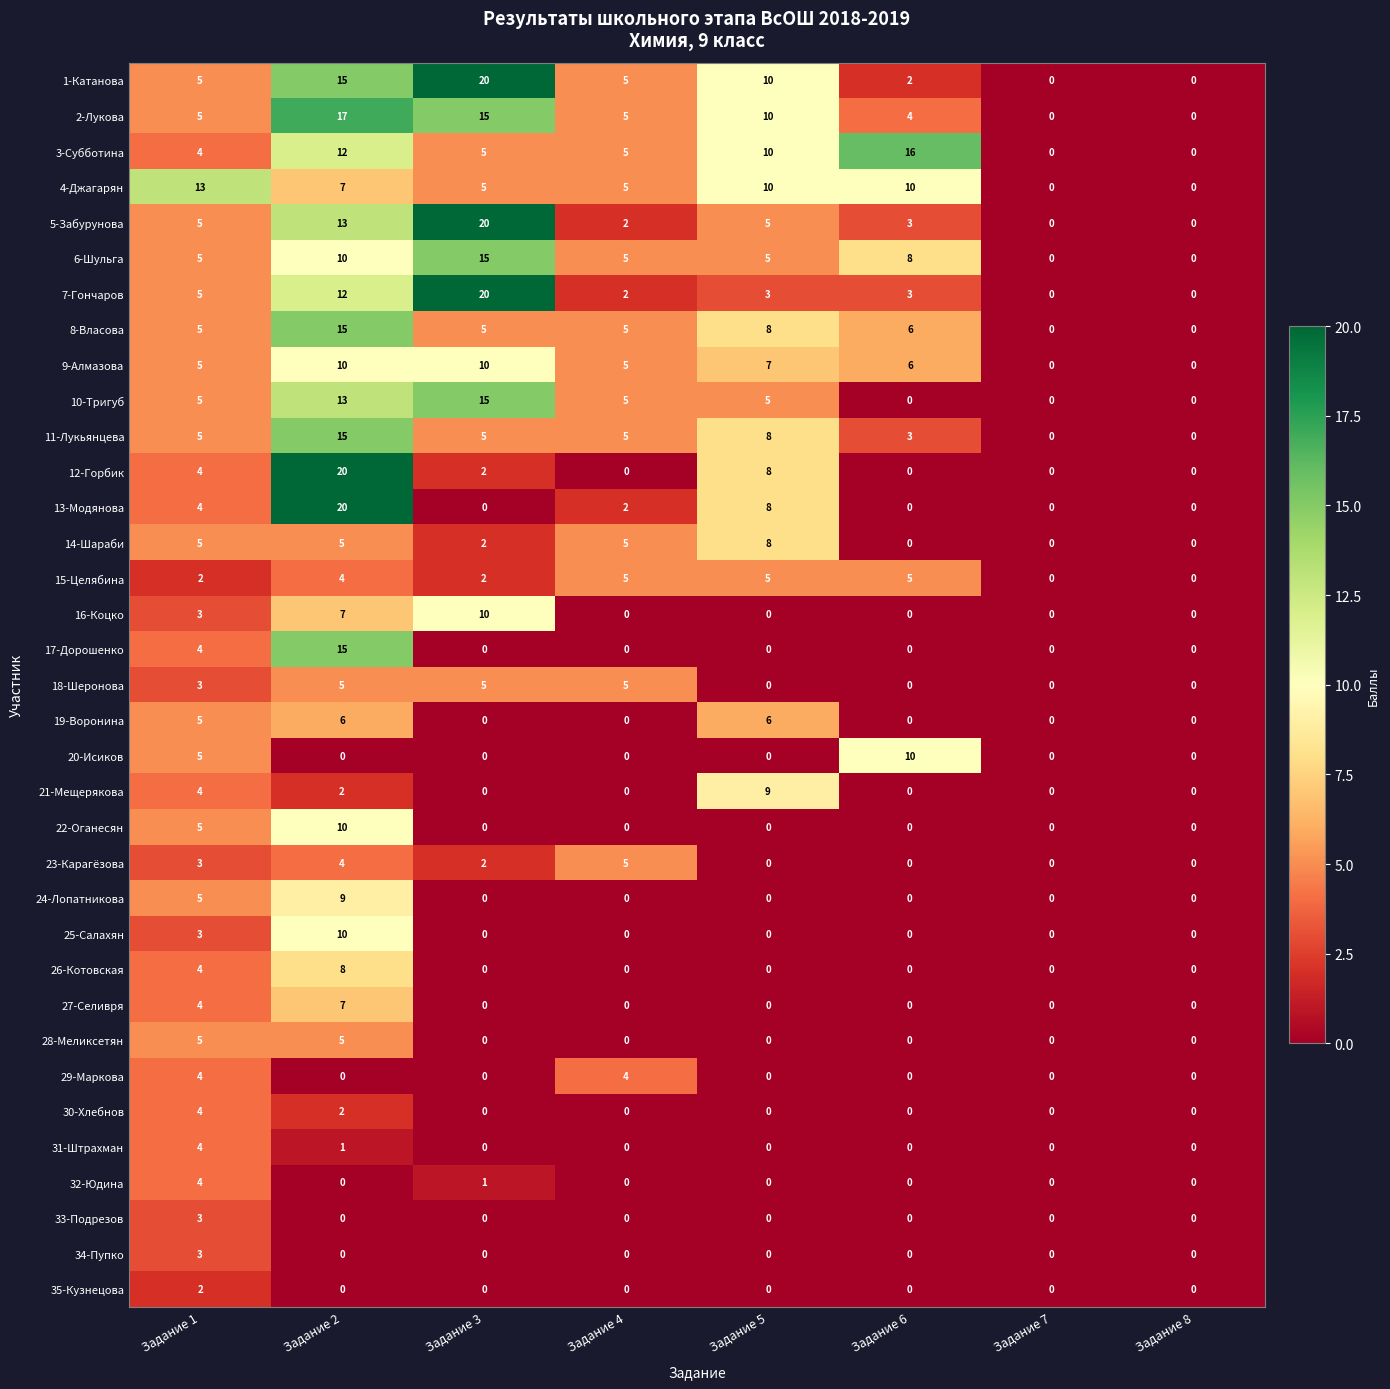

Which series has the largest total across all categories?

1-Катанова